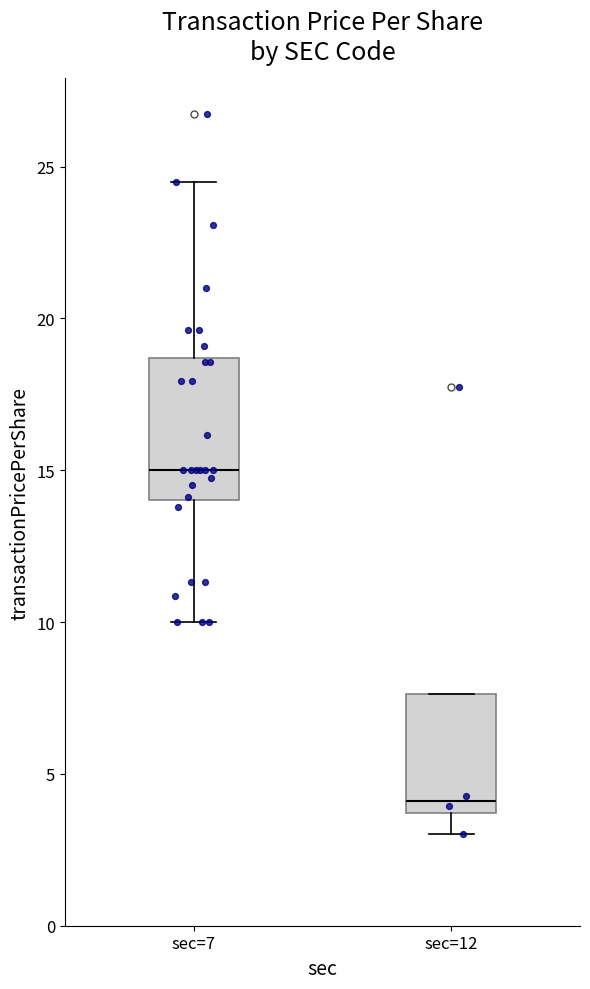

Reading left to right, transcribe this box plot: for each box, give where its median line is, the range the box spans, and where its two whiskers end, as read against the y-axis. The values are not printed on the chart, so give them approximately, as read against the axis.

sec=7: median 15.0, box 14.0 to 18.5, whiskers 10.0 to 24.5
sec=12: median 4.0, box 3.5 to 7.5, whiskers 3.0 to 7.5